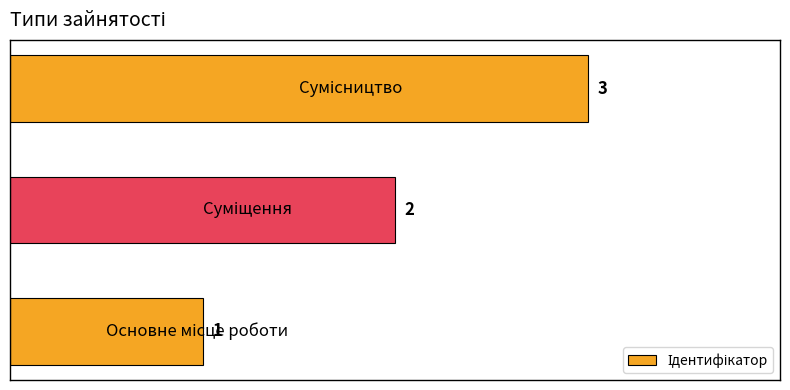

Are the bars horizontal?

Yes